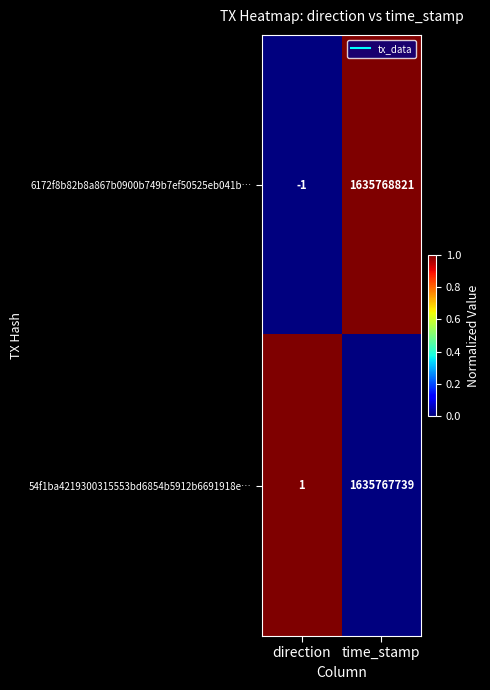

True or false: 54f1ba4219300315553bd6854b5912b6691918e… has a value of 2502154741 at time_stamp.

False